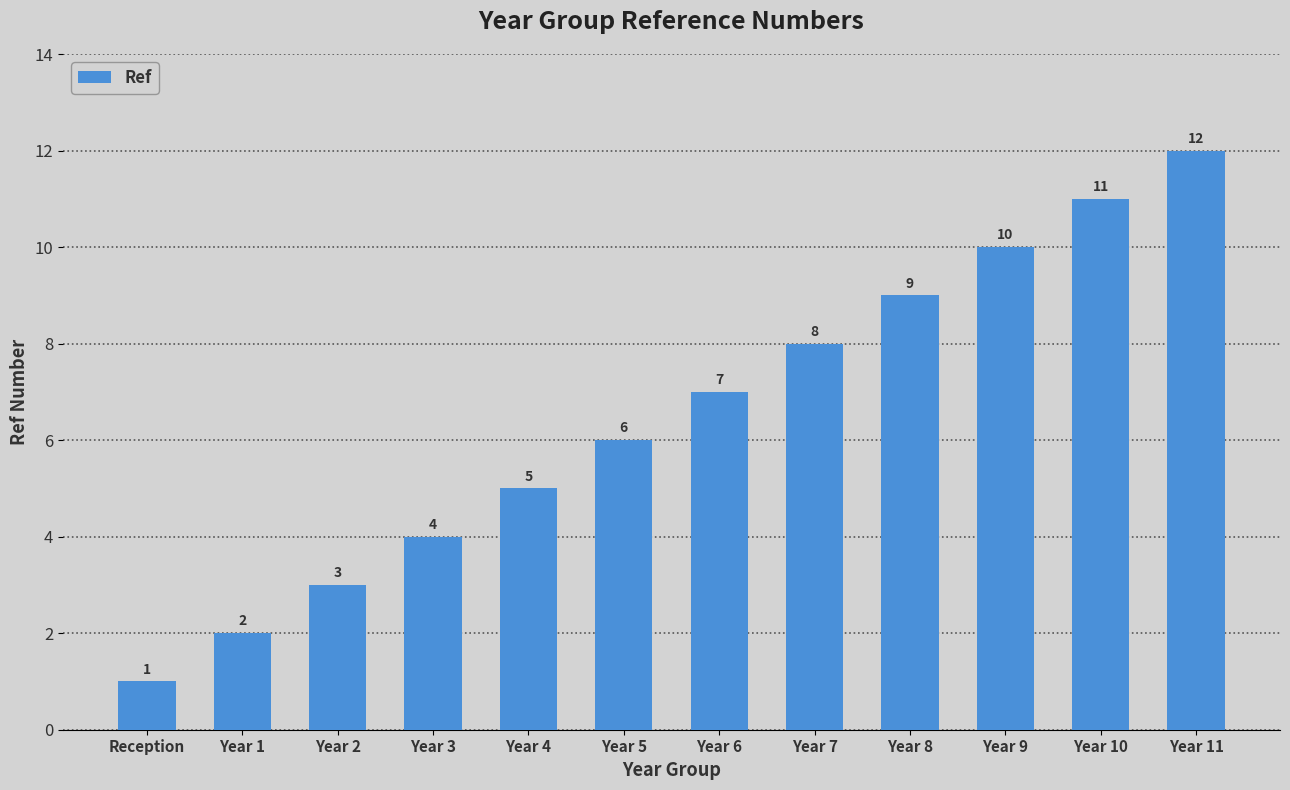

How many values are below 7?

6